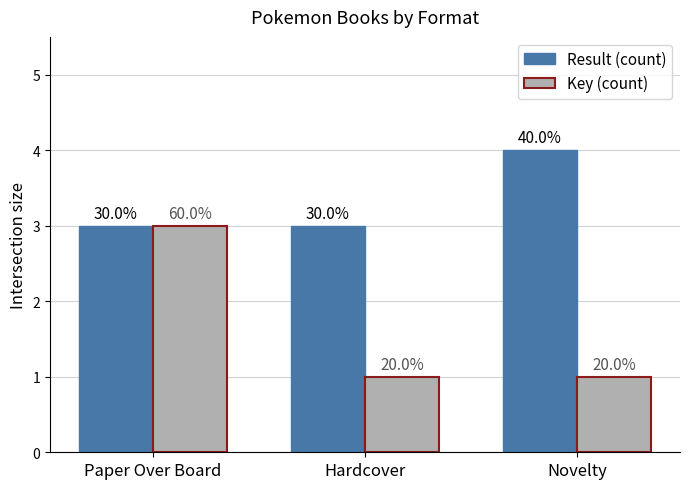

Is it true that Result (count) equals 4 at Paper Over Board?

False